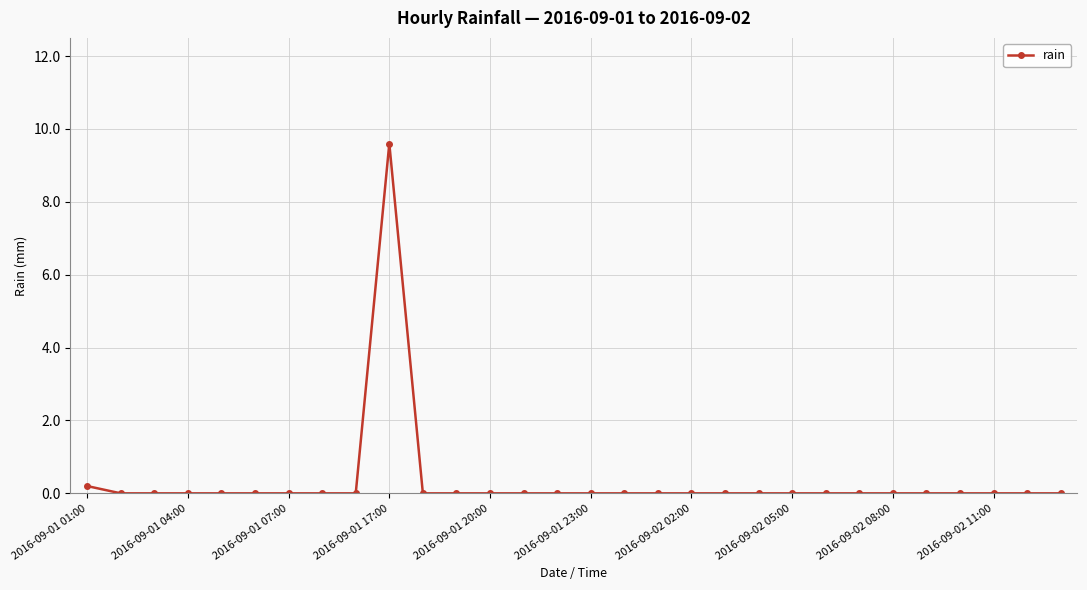

True or false: the data has more than 0 interior local peaks.

True